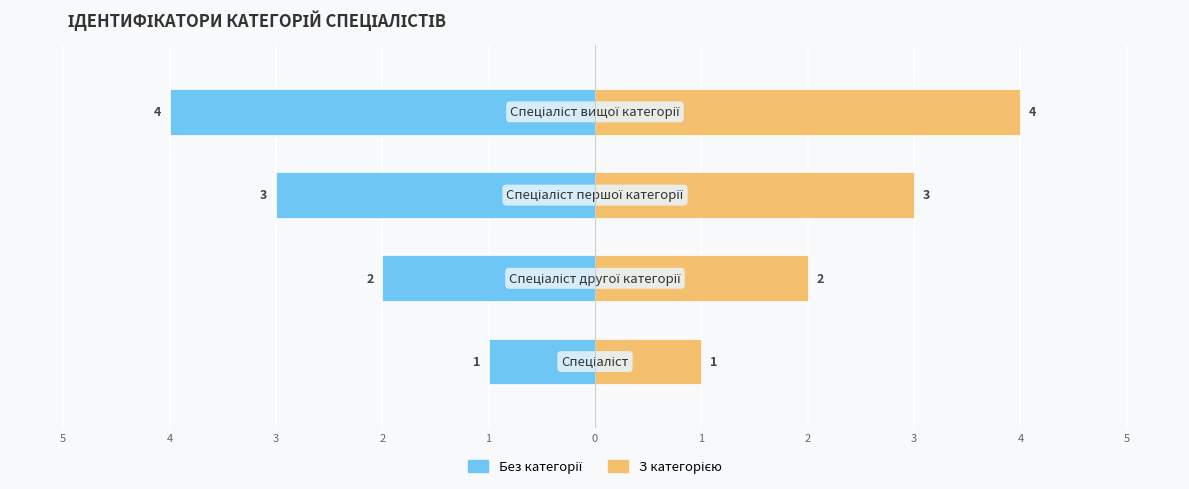

What is the difference between the maximum and minimum values in the Ідентифікатор (зліва) series?

3